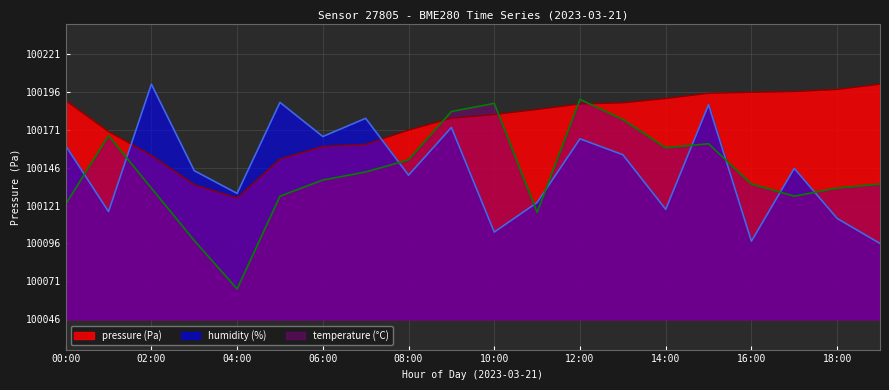

True or false: temperature has a value of 100128.1 at 05:00.

True